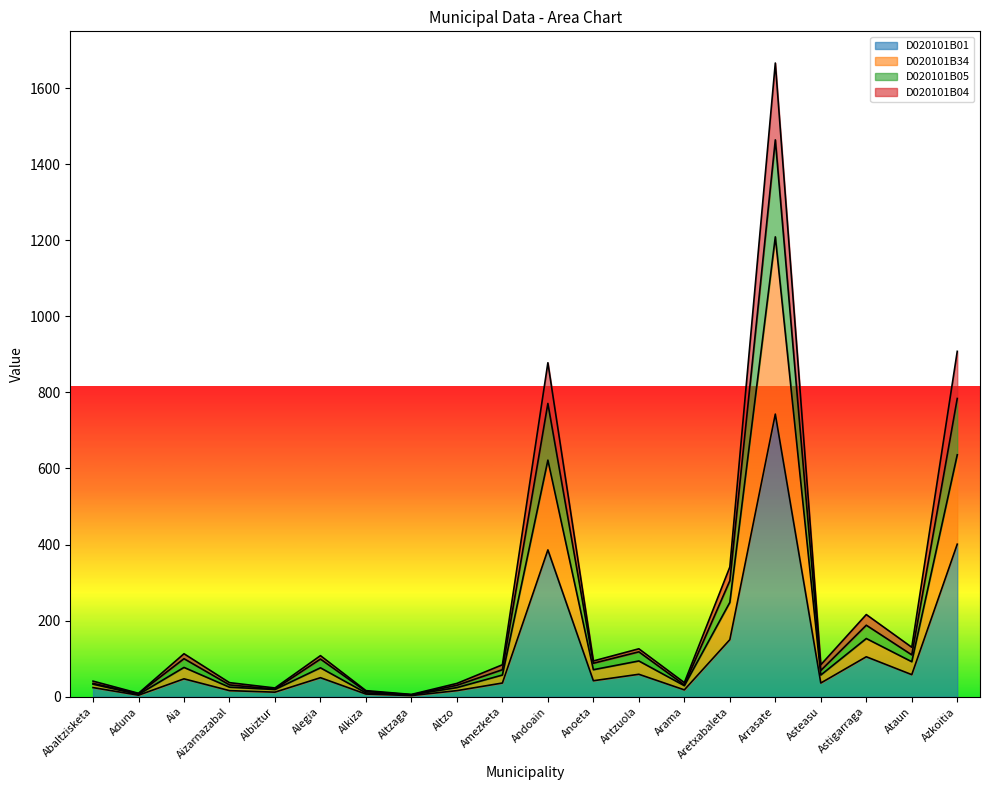

What is the total value across all series at Alkiza?

16